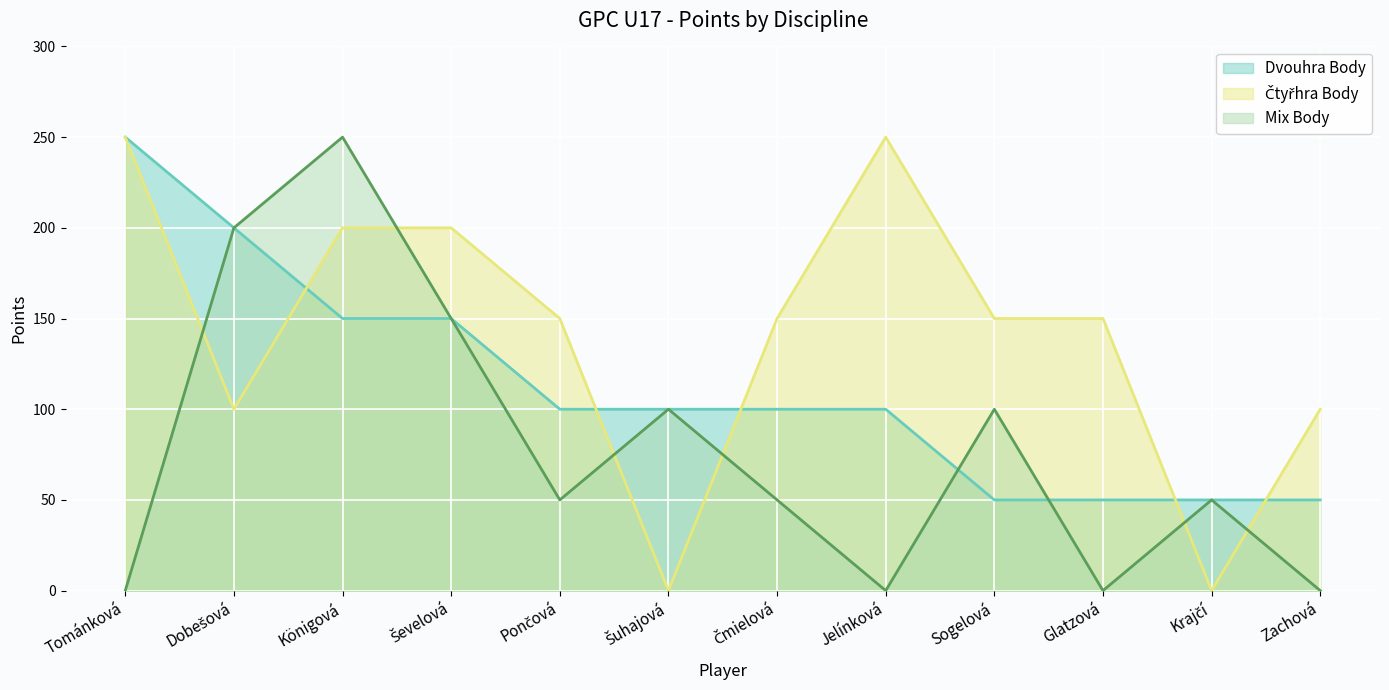

What is the label of the 7th point from the left?

Čmielová